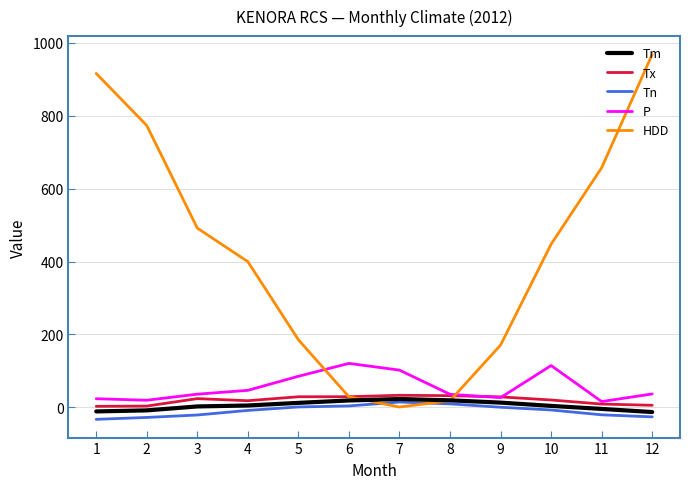

True or false: Tm and P intersect in this chart.

False